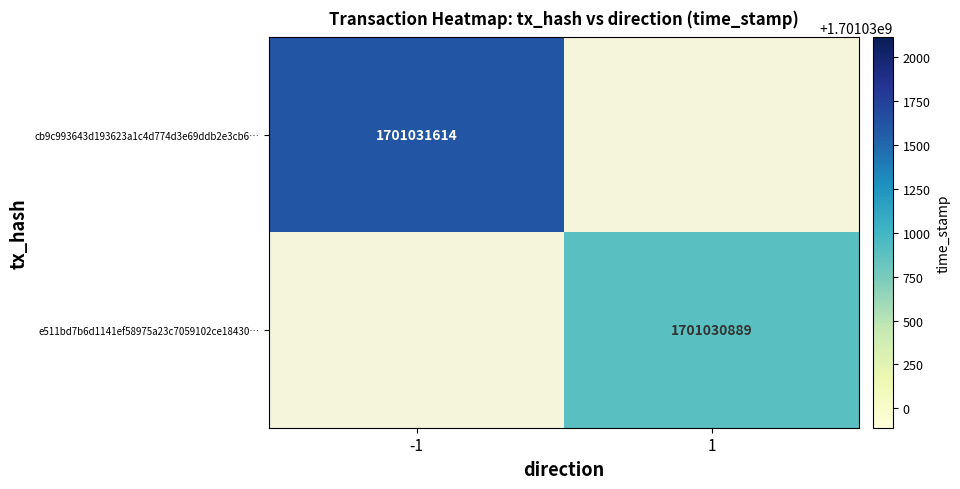

How many data points in cb9c993643d193623a1c4d774d3e69ddb2e3cb6 are less than 1701031614?

1